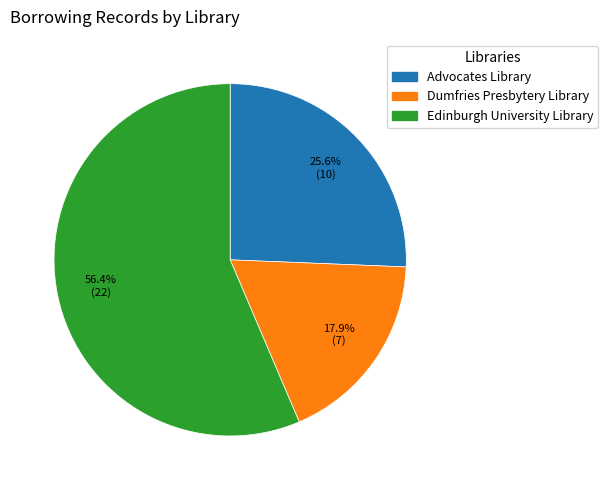

To the nearest percent, what portion does Advocates Library represent?

26%